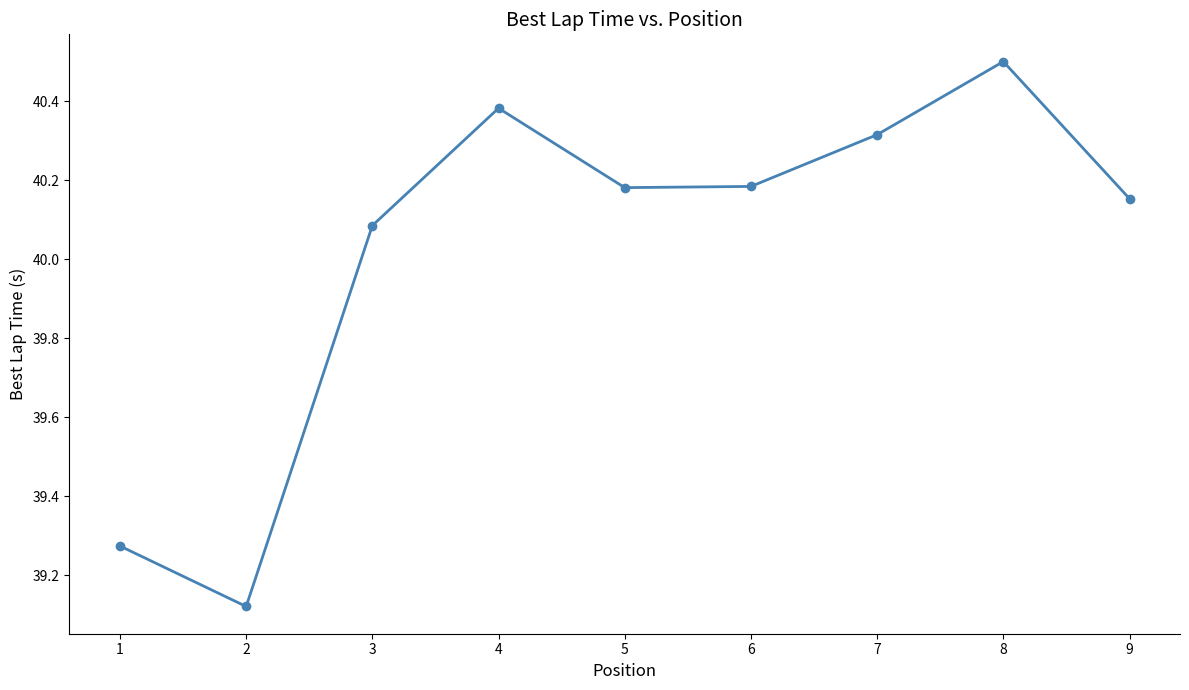

What is the average value?

40.0